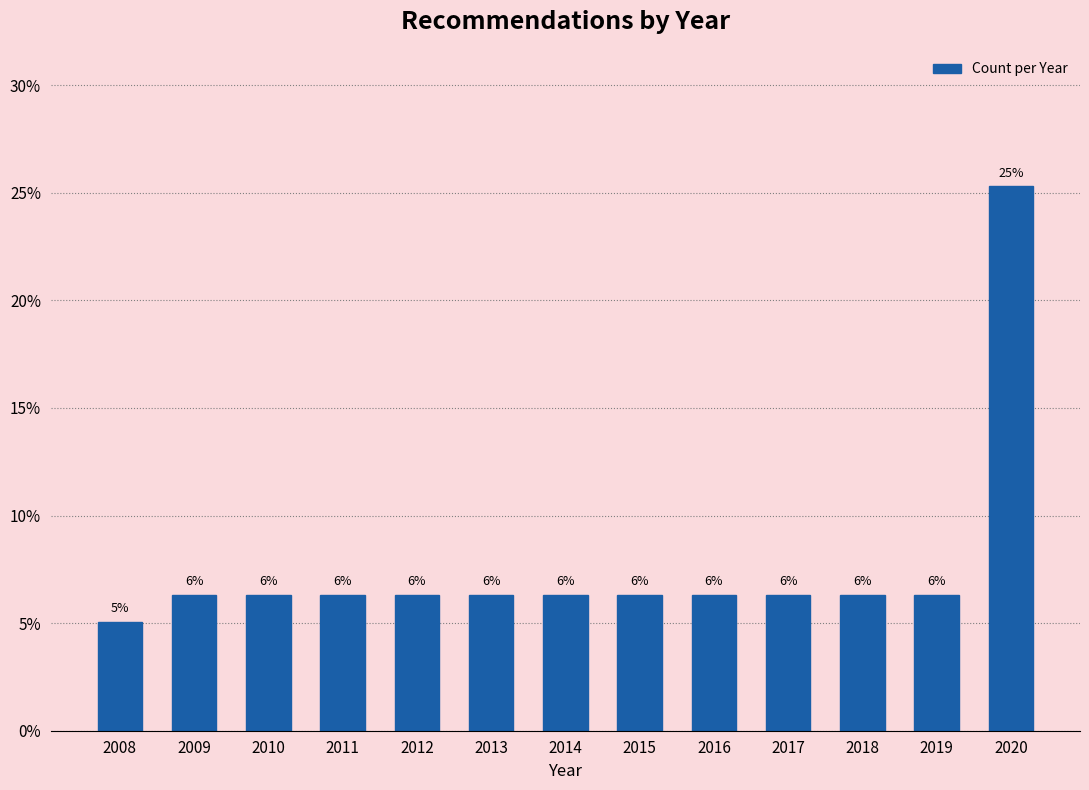

How many bars are there in total?

13